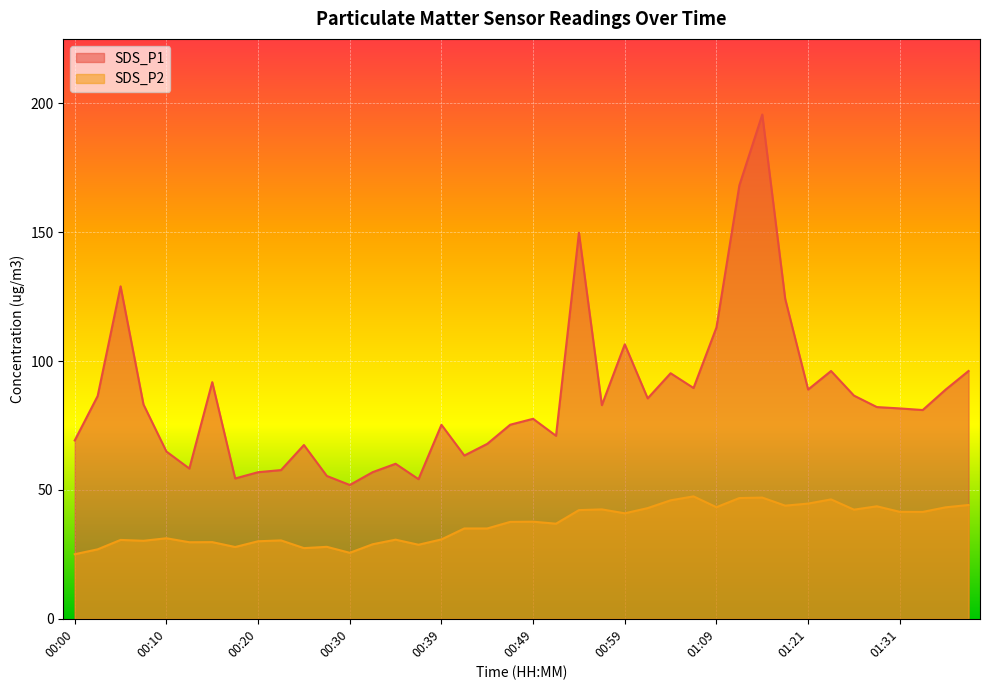

What is the value of the SDS_P1 point at the 20th from the left?

75.3